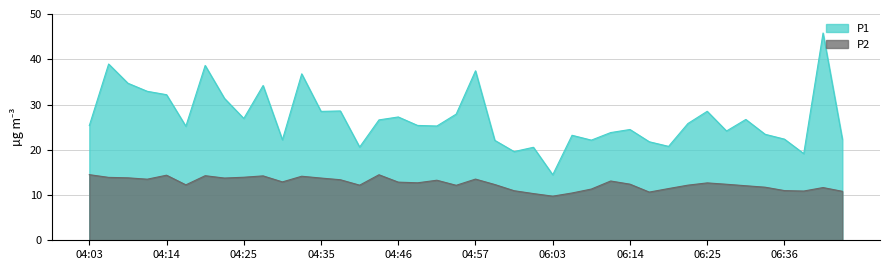

What is the minimum value shown in the chart?

9.8